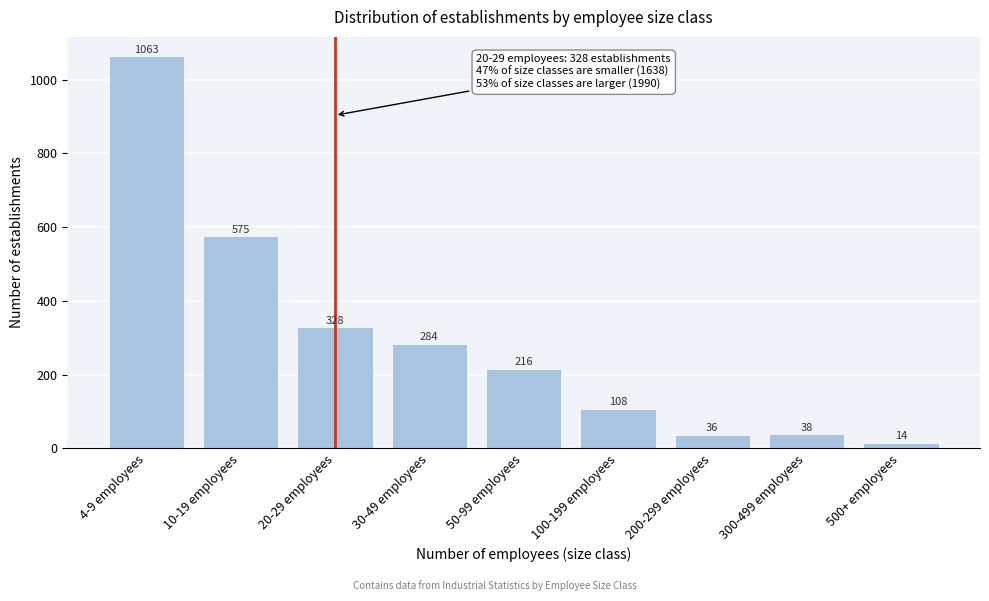

Reading left to right, transcribe all the data shown in this chart.

4-9 employees=1063	10-19 employees=575	20-29 employees=328	30-49 employees=284	50-99 employees=216	100-199 employees=108	200-299 employees=36	300-499 employees=38	500+ employees=14